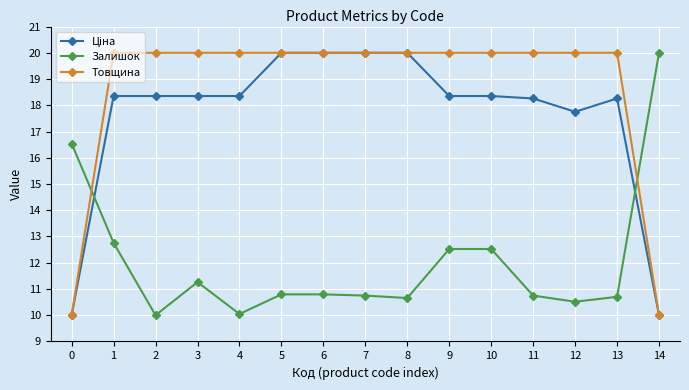

The value of Товщина at 10 is 31.4. True or false?

False